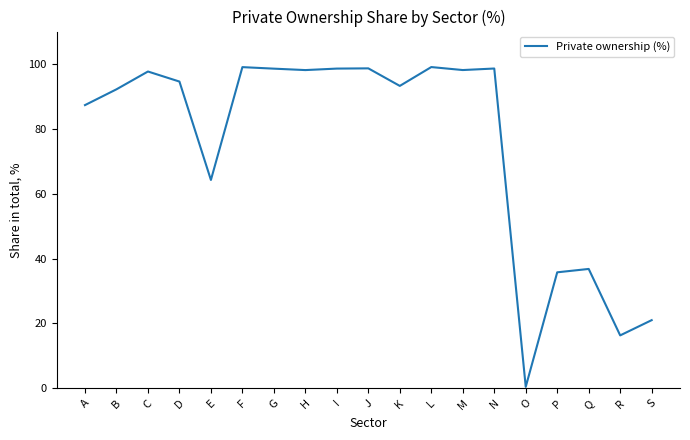

What value does the data have at Q?

36.8